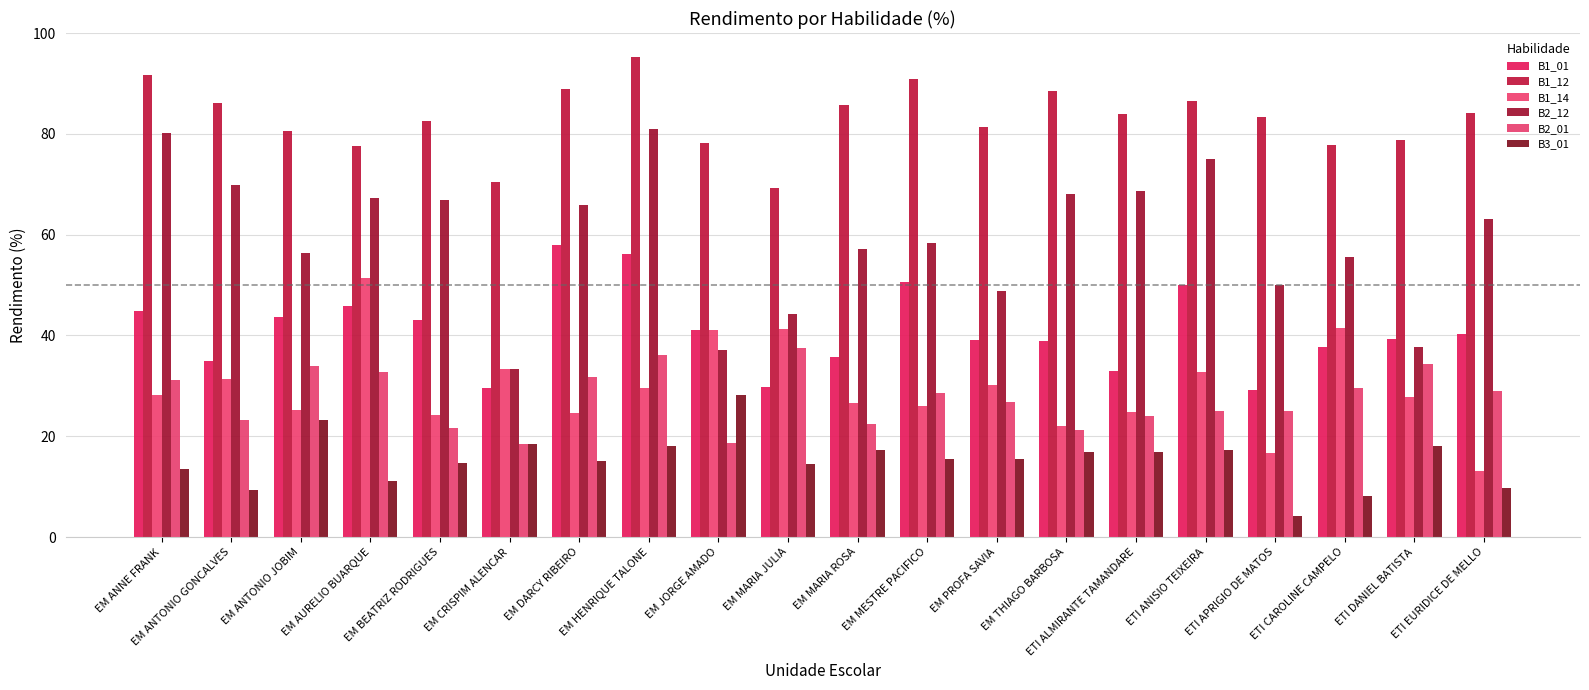

How many bars are there in each group?

6